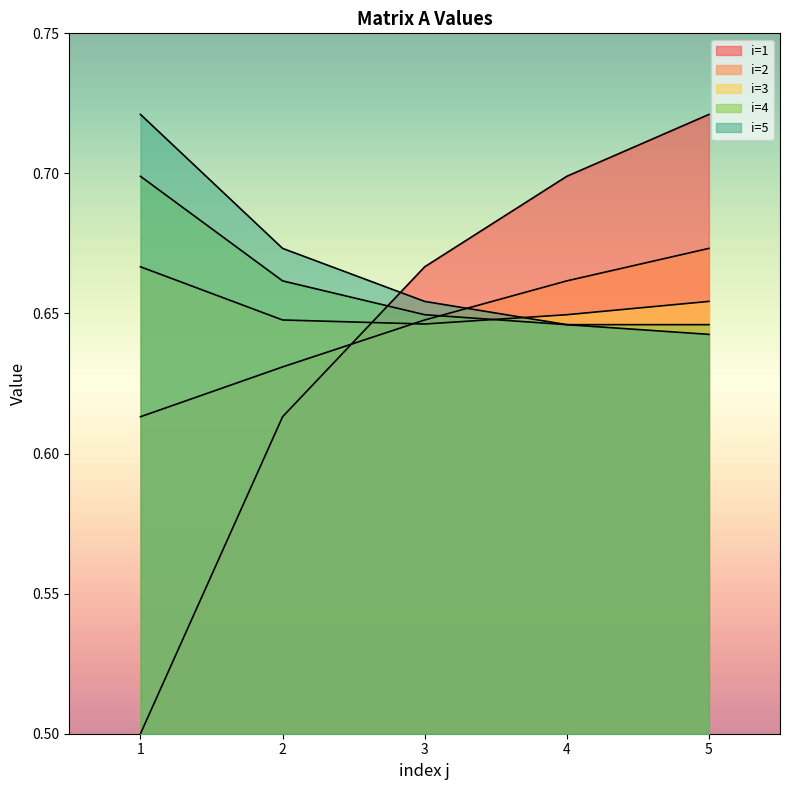

Reading left to right, what are all the values shown in this chart?

i=1: 1=0.5	2=0.6	3=0.7	4=0.7	5=0.7
i=2: 1=0.6	2=0.6	3=0.6	4=0.7	5=0.7
i=3: 1=0.7	2=0.6	3=0.6	4=0.6	5=0.7
i=4: 1=0.7	2=0.7	3=0.6	4=0.6	5=0.6
i=5: 1=0.7	2=0.7	3=0.7	4=0.6	5=0.6